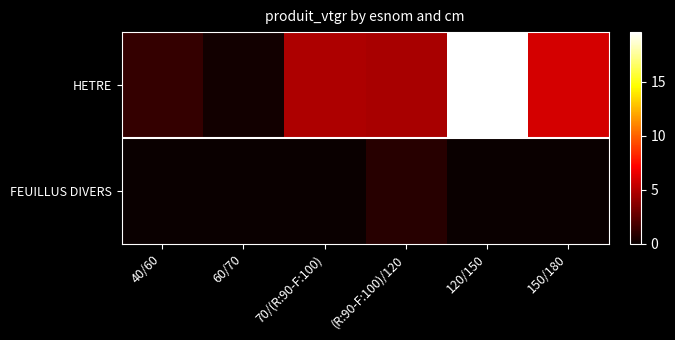

At 150/180, list the series in order from smallest to largest.

FEUILLUS DIVERS, HETRE